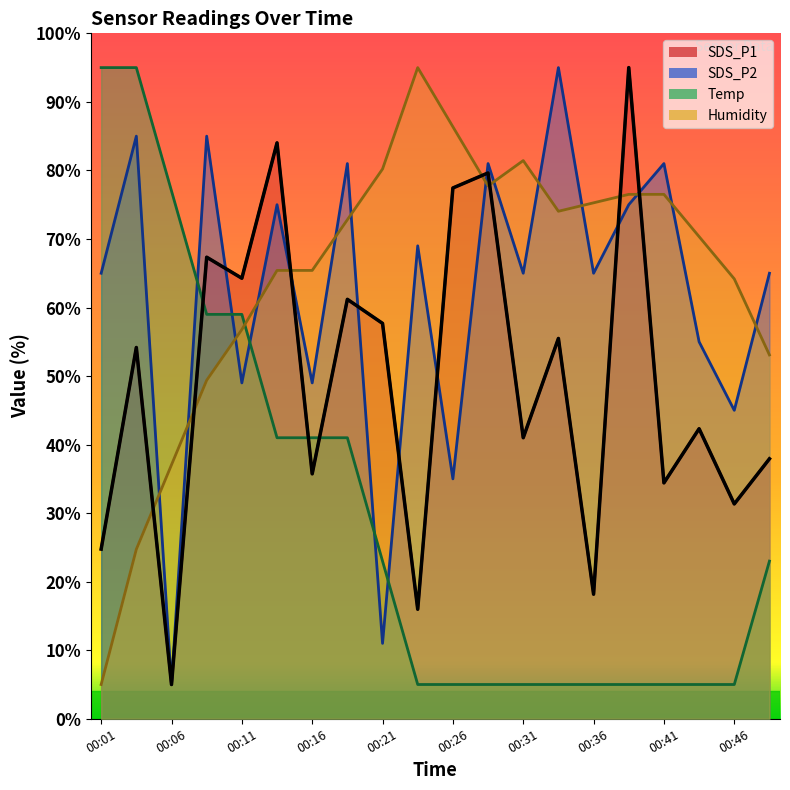

Which series has the largest total across all categories?

Humidity